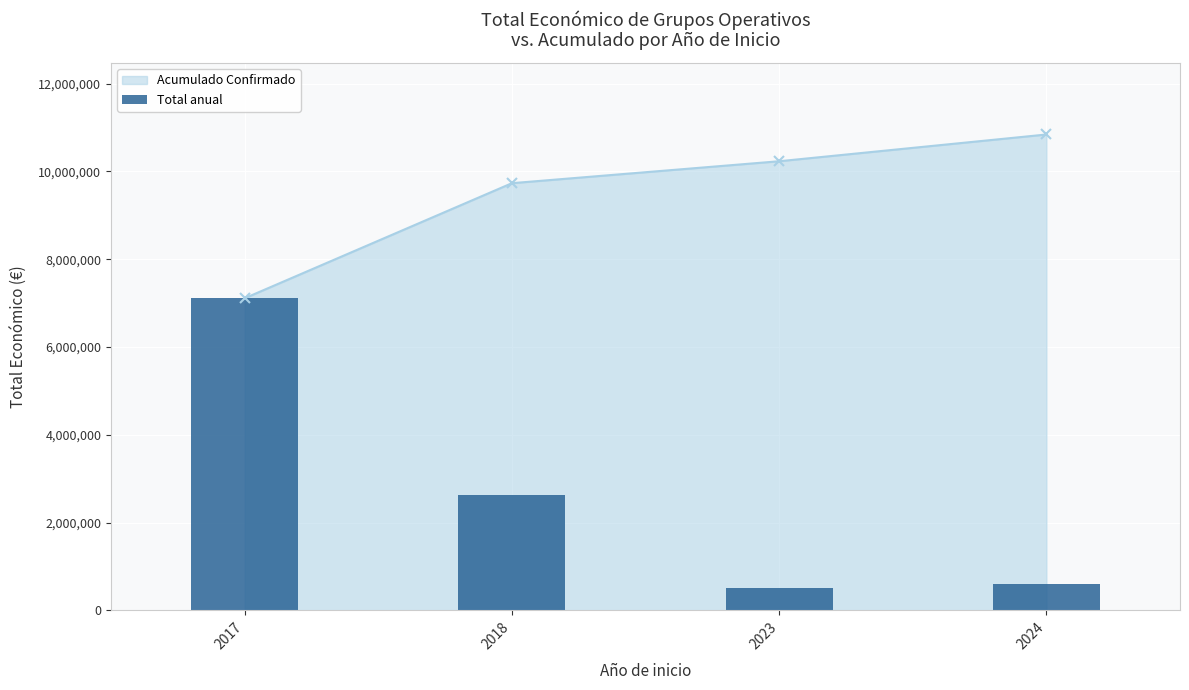

The chart shows a value of 4488025 at 2018. True or false?

False